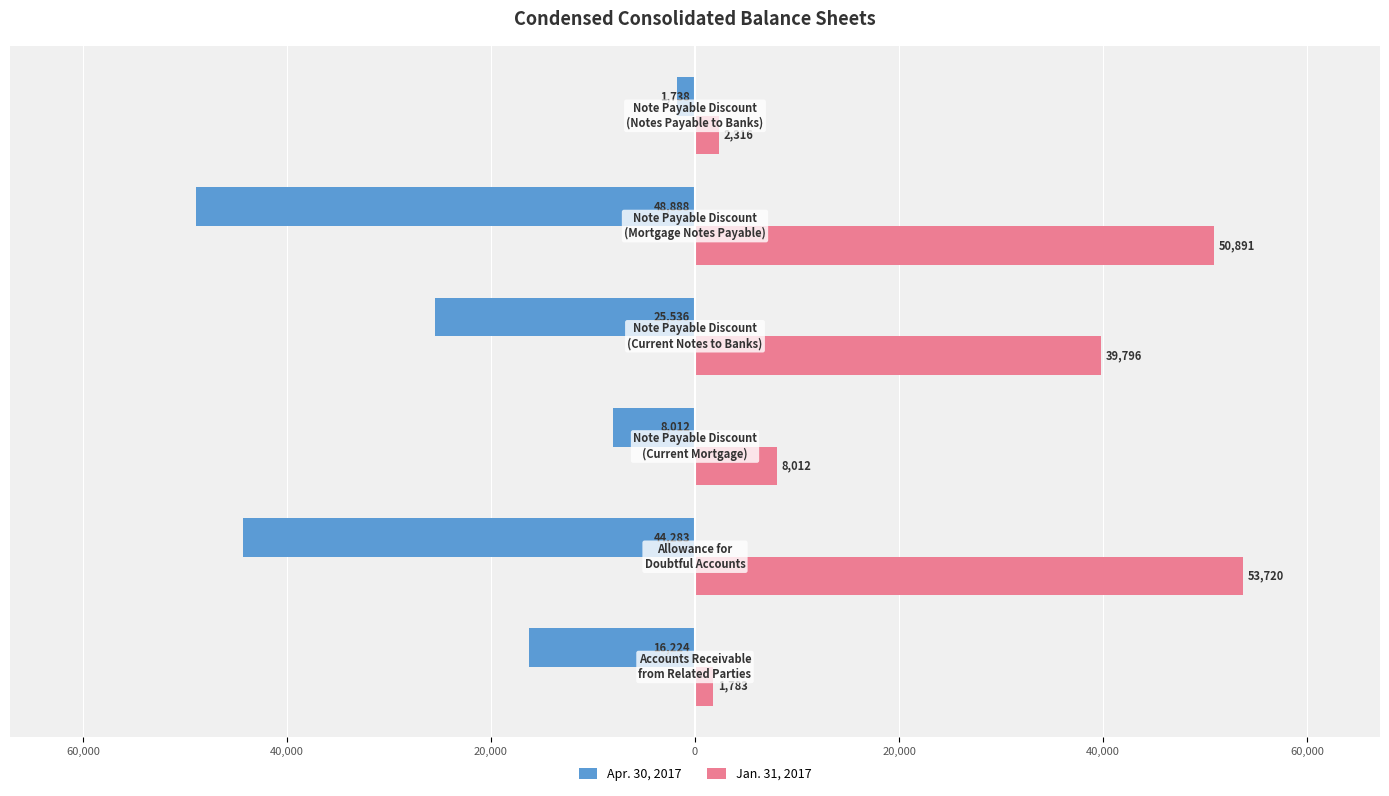

What are all the series names shown in the legend?

Apr. 30, 2017, Jan. 31, 2017